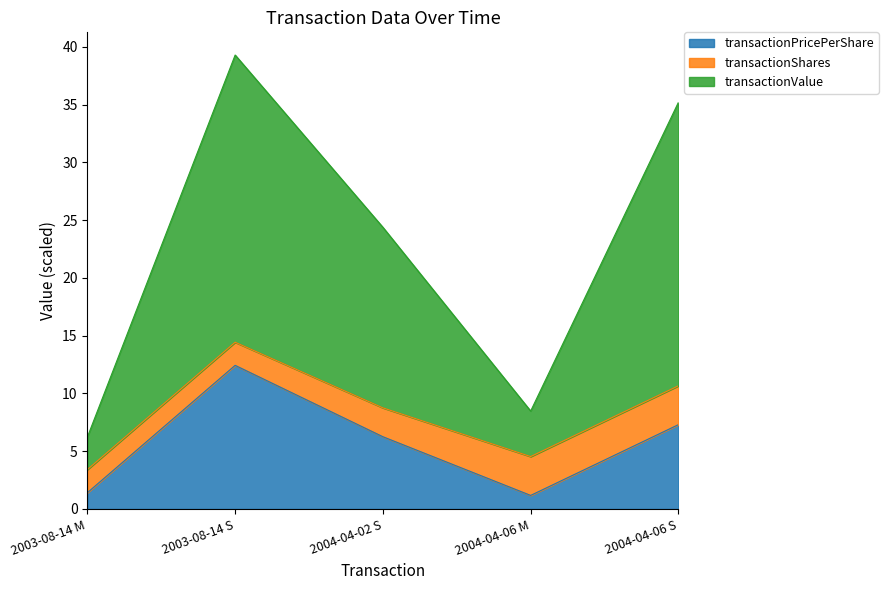

True or false: transactionPricePerShare has more than 2 interior local peaks.

False